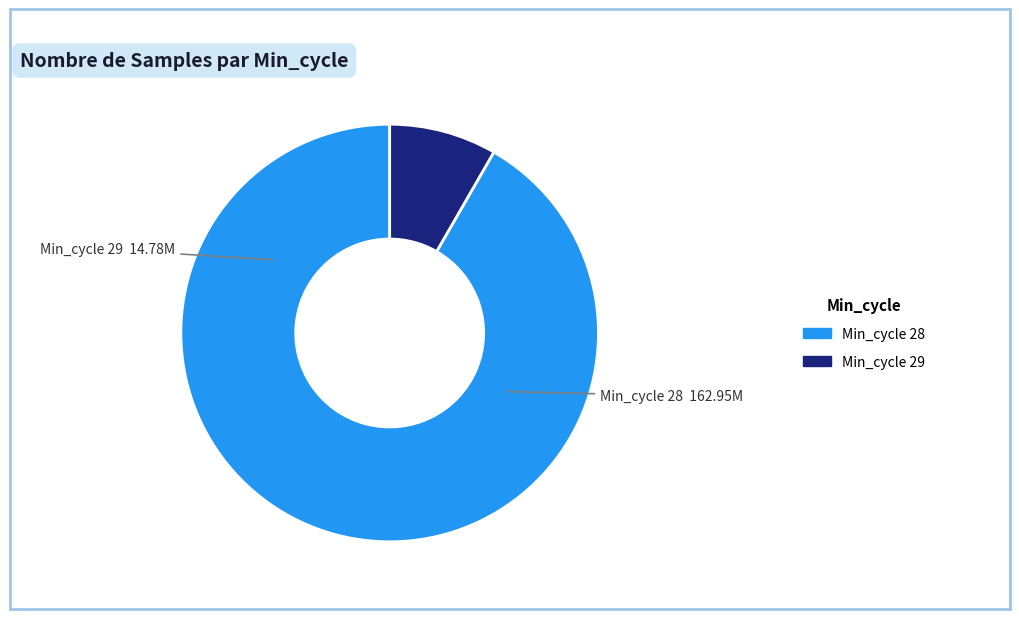

Is there a majority slice in this chart?

Yes